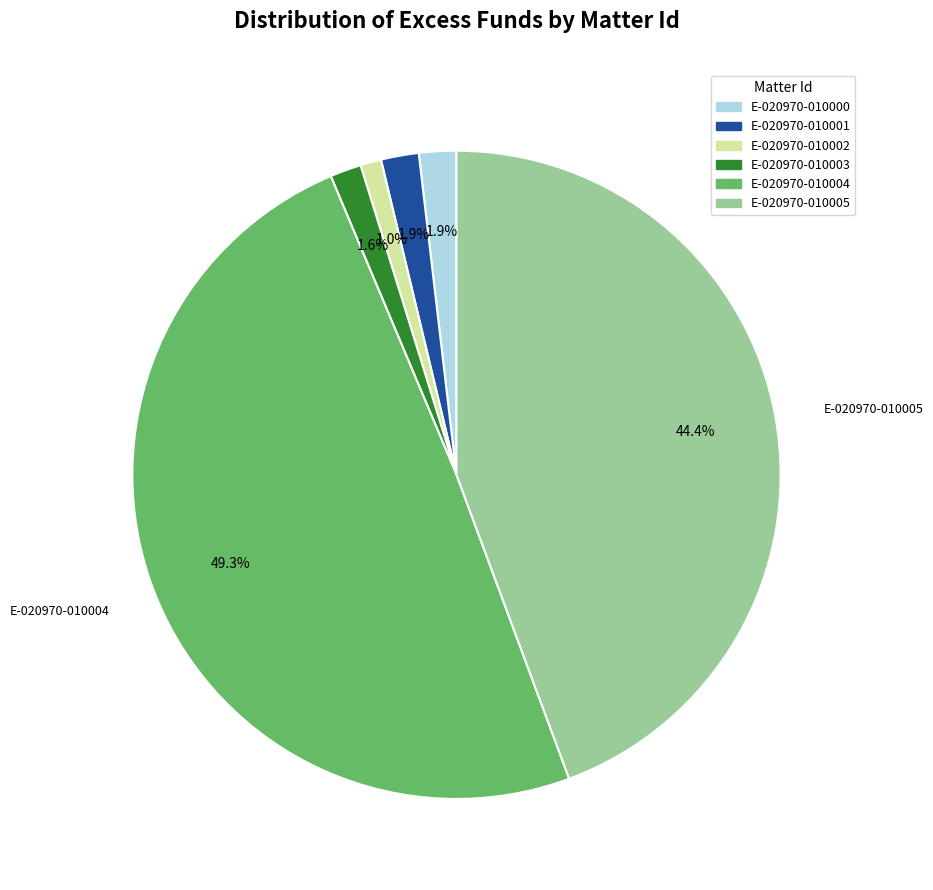

How many slices are in this pie chart?

6